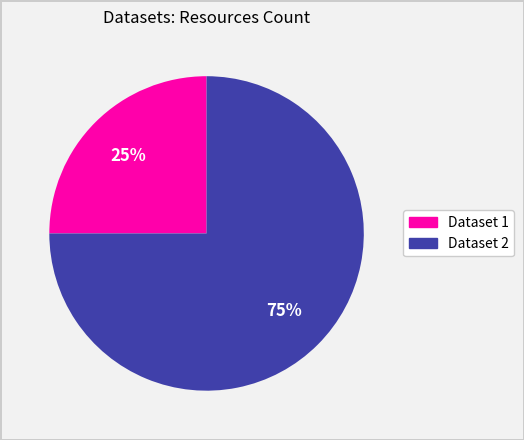

To the nearest percent, what is the average slice percentage?

50%